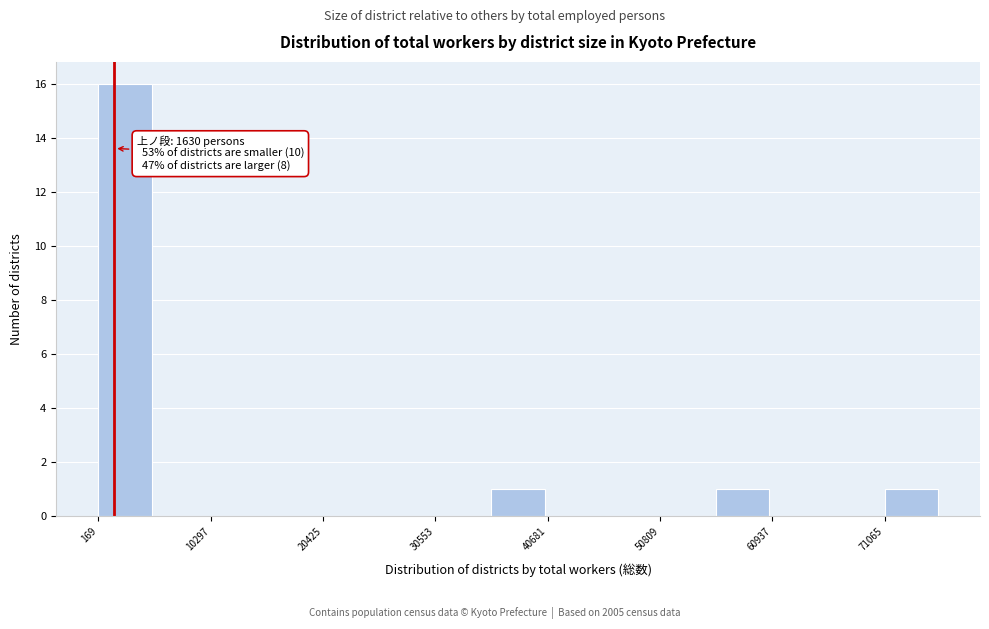

Around what value on the x-axis is the tallest bar? Give the approximate position of its centre, as read against the axis.

2000